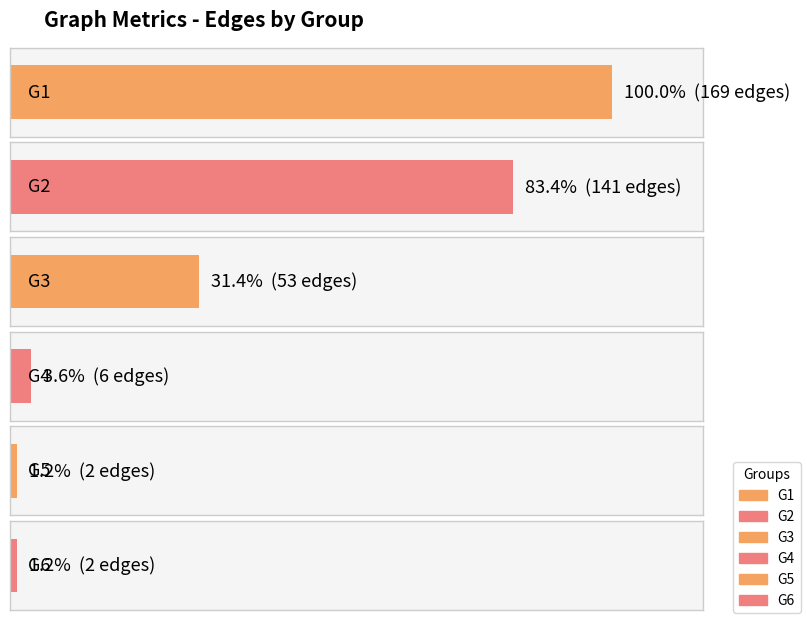

The G1 series shows 17 at G3-G2. True or false?

False